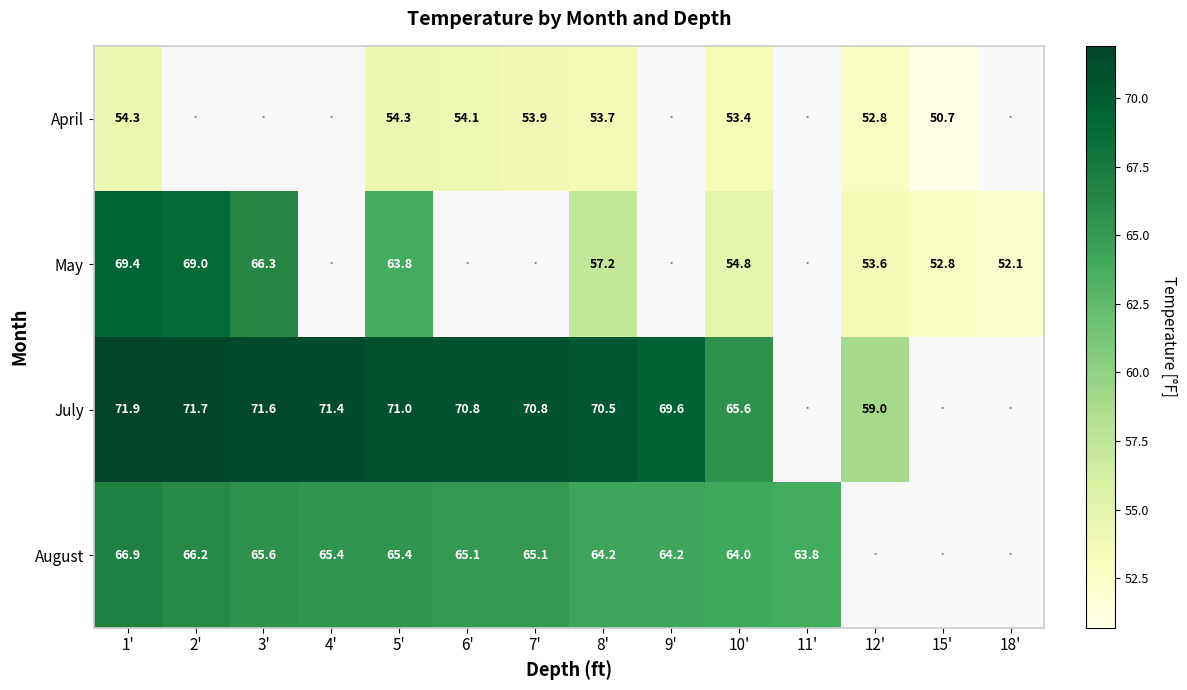

At how many categories does at least one series exceed 51?

14